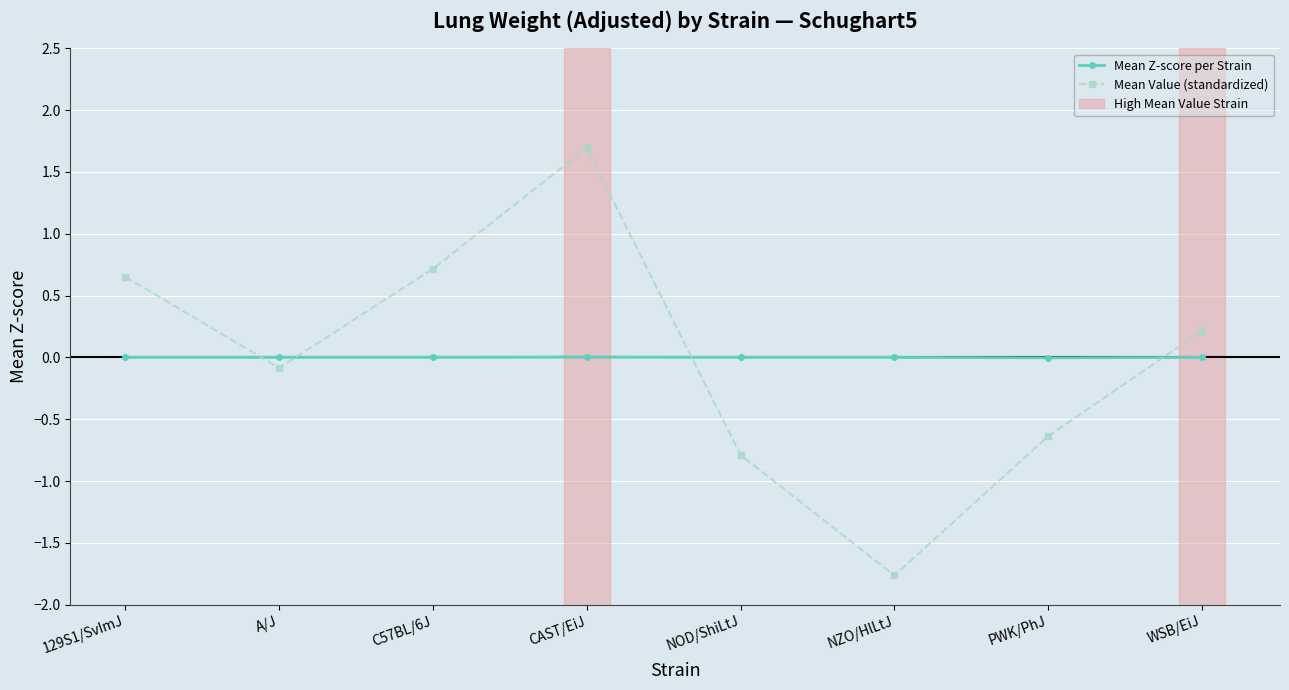

List the series in order of their peak value, highest first.

Mean Value (standardized), Mean Z-score per Strain